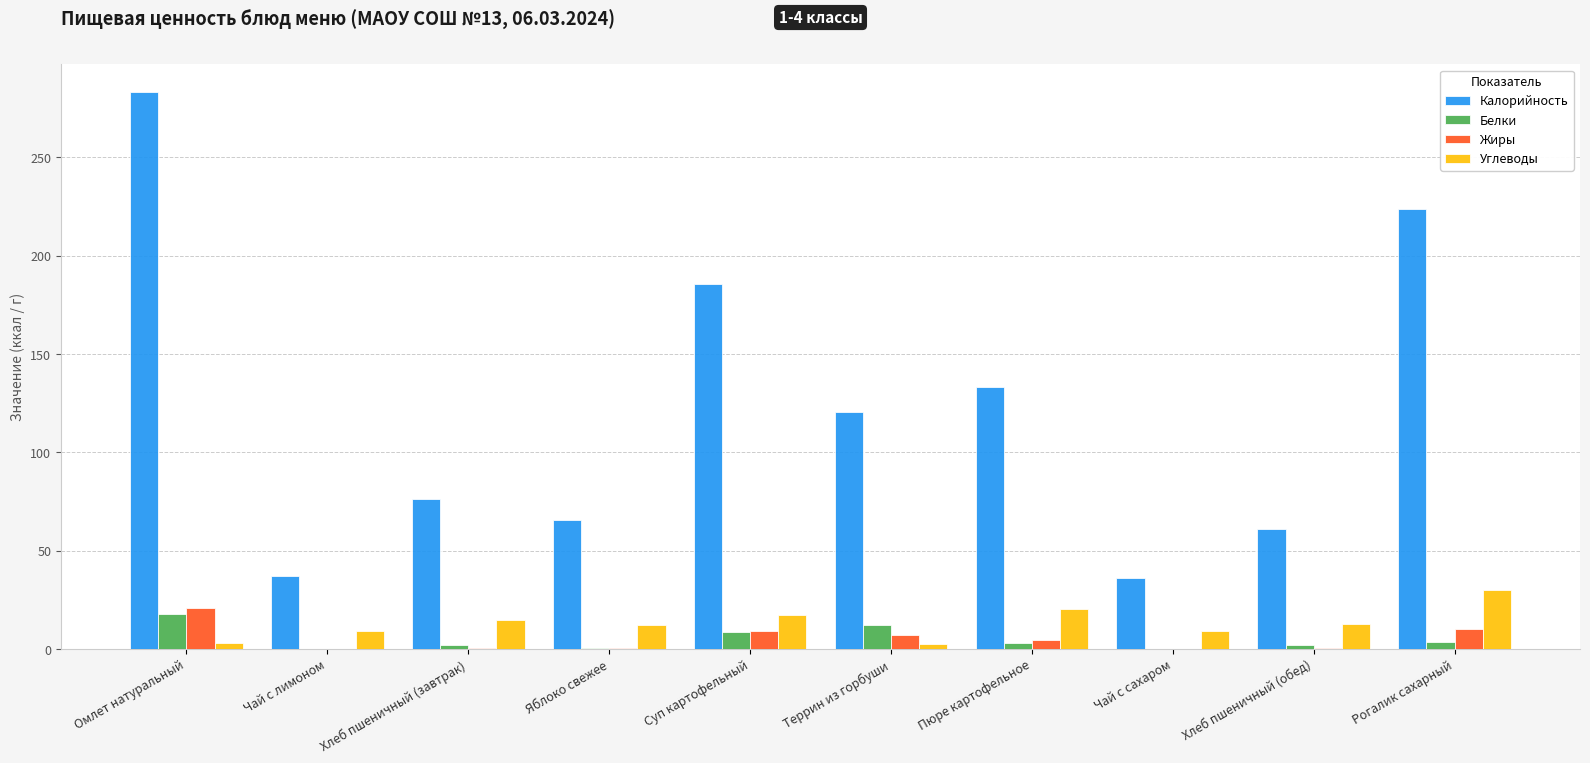

What are all the series names shown in the legend?

Калорийность, Белки, Жиры, Углеводы